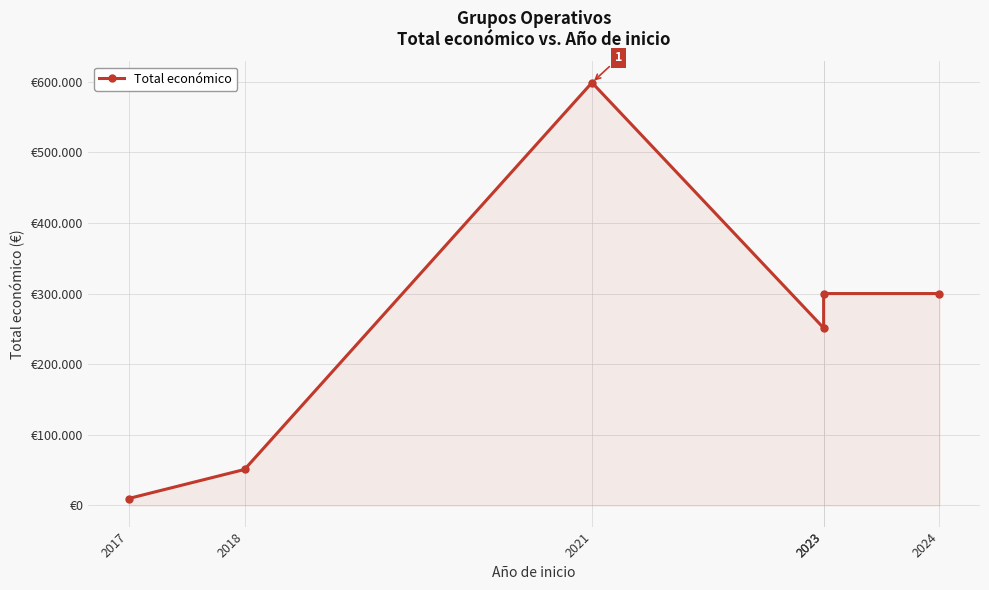

How many distinct data groups are displayed?

1